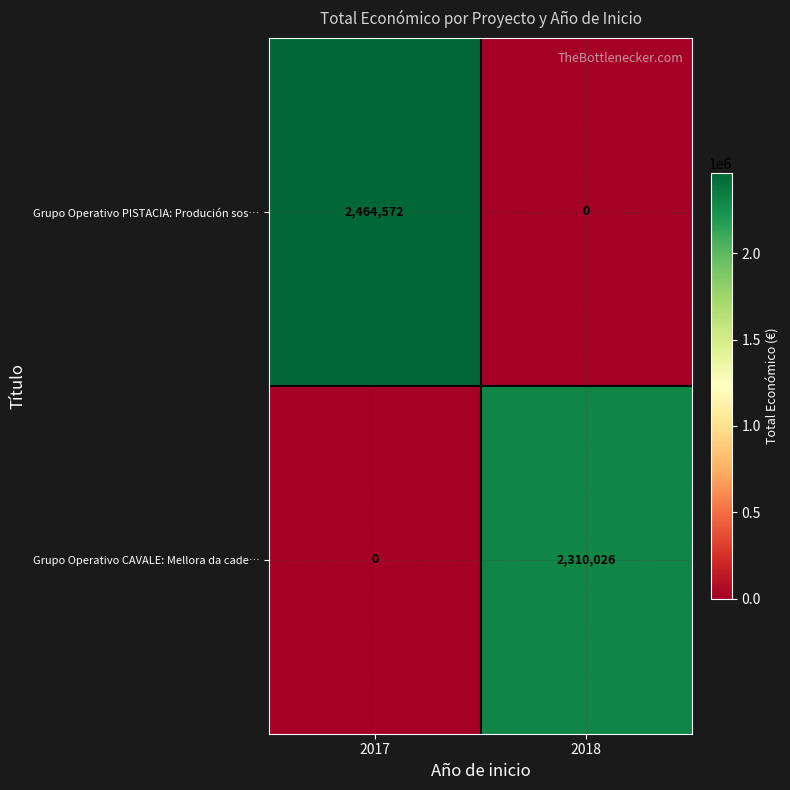

Between 2017 and 2018, which series saw the biggest shift?

Grupo Operativo PISTACIA: Produción sos…